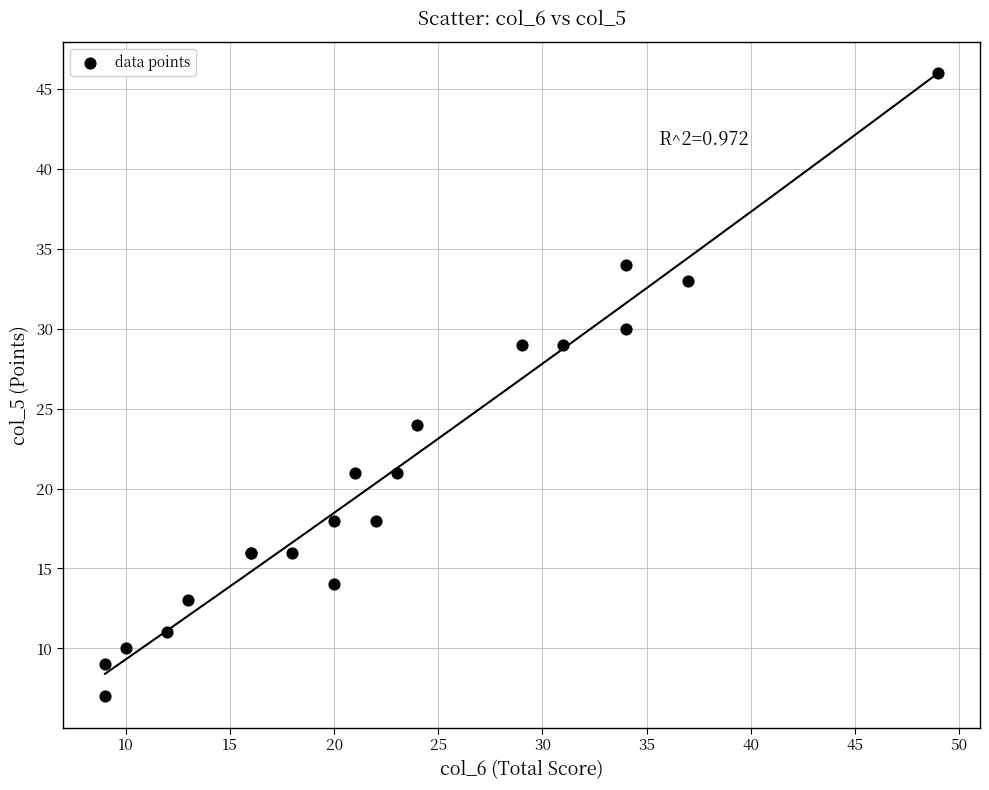

What Y value in the scatter plot is closest to 26?

24